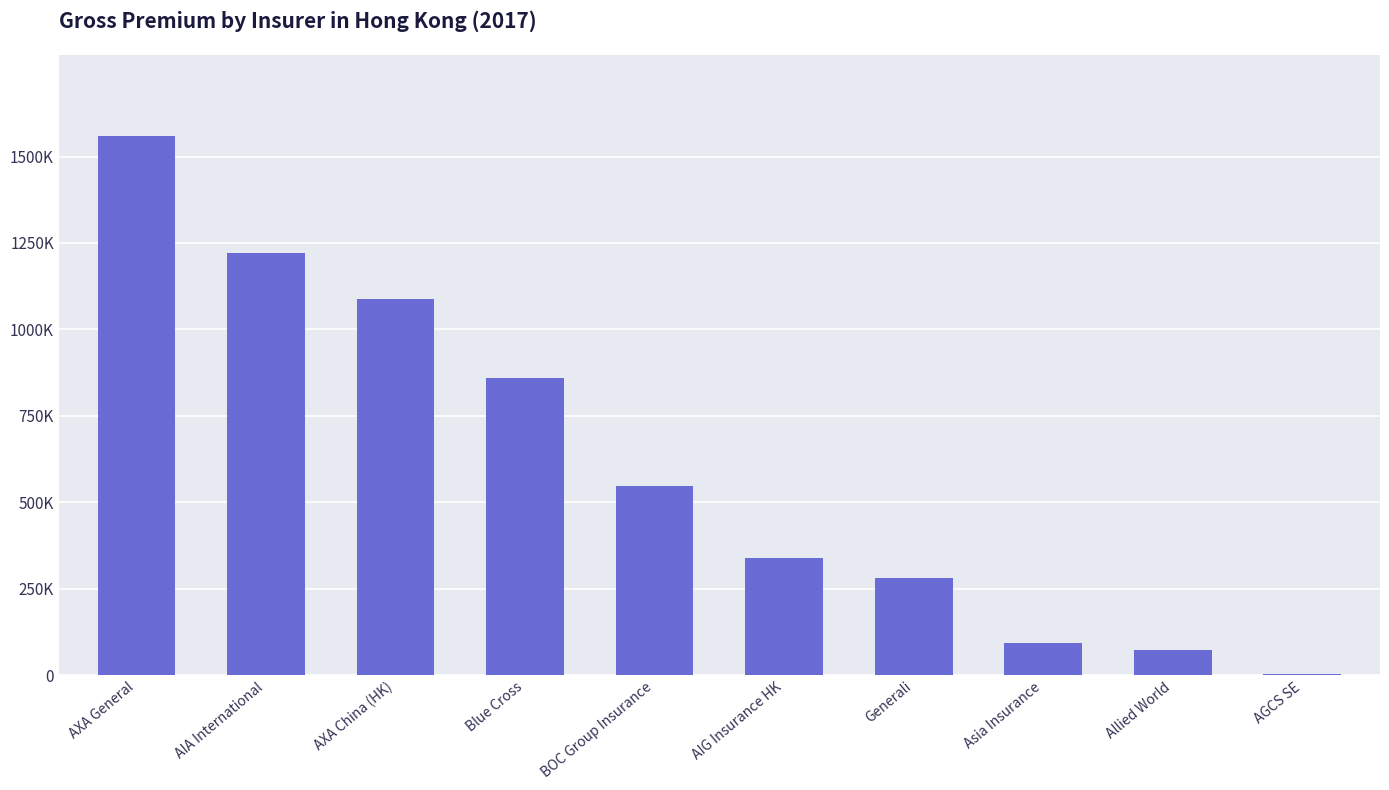

The value at AXA China (HK) is 1859822. True or false?

False